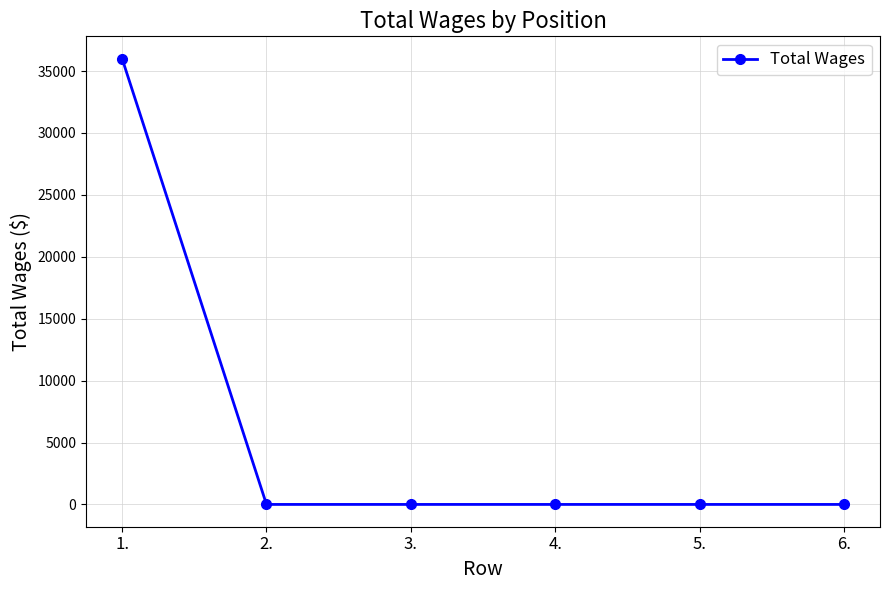

Reading left to right, transcribe all the data shown in this chart.

1.=36000	2.=0	3.=0	4.=0	5.=0	6.=0